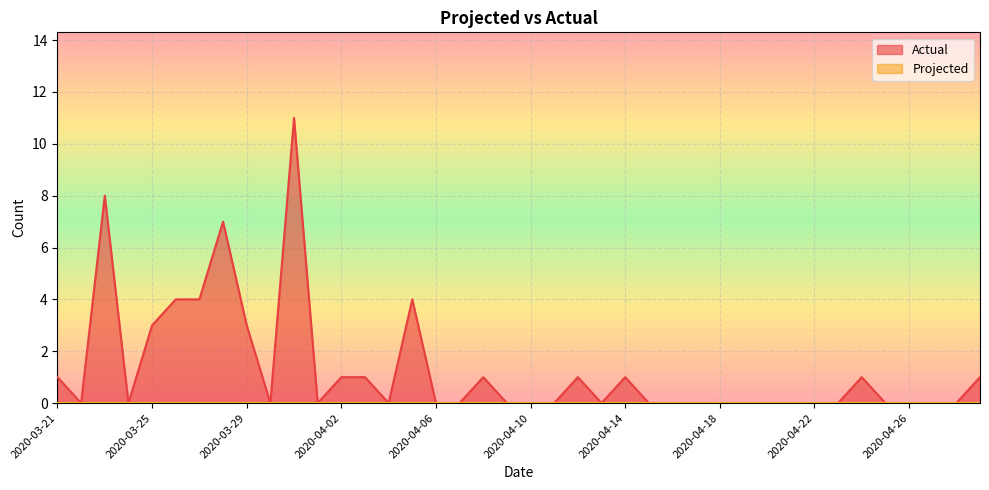

Rank the categories by value from highest to lowest.

2020-03-31, 2020-03-23, 2020-03-28, 2020-03-26, 2020-03-27, 2020-04-05, 2020-03-25, 2020-03-29, 2020-03-21, 2020-04-02, 2020-04-03, 2020-04-08, 2020-04-12, 2020-04-14, 2020-04-24, 2020-04-29, 2020-03-22, 2020-03-24, 2020-03-30, 2020-04-01, 2020-04-04, 2020-04-06, 2020-04-07, 2020-04-09, 2020-04-10, 2020-04-11, 2020-04-13, 2020-04-15, 2020-04-16, 2020-04-17, 2020-04-18, 2020-04-19, 2020-04-20, 2020-04-21, 2020-04-22, 2020-04-23, 2020-04-25, 2020-04-26, 2020-04-27, 2020-04-28